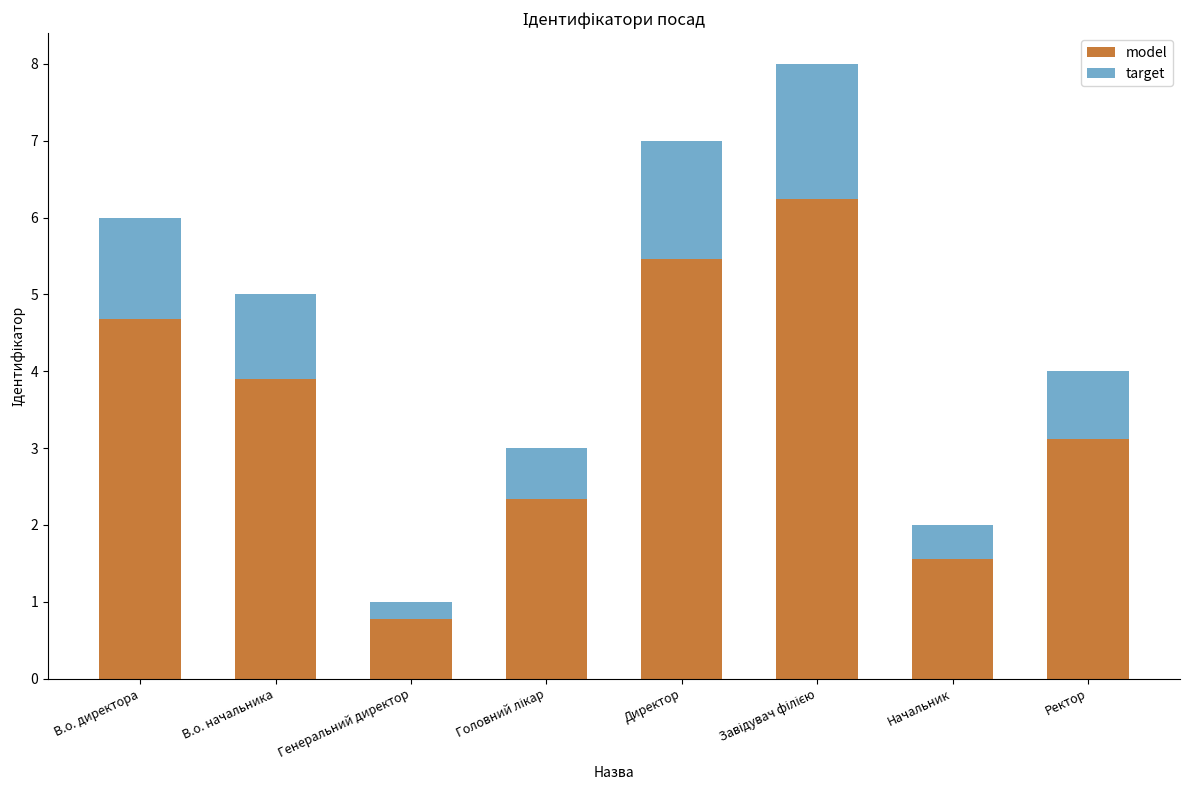

Which category has the lowest value in the model series?

Генеральний директор